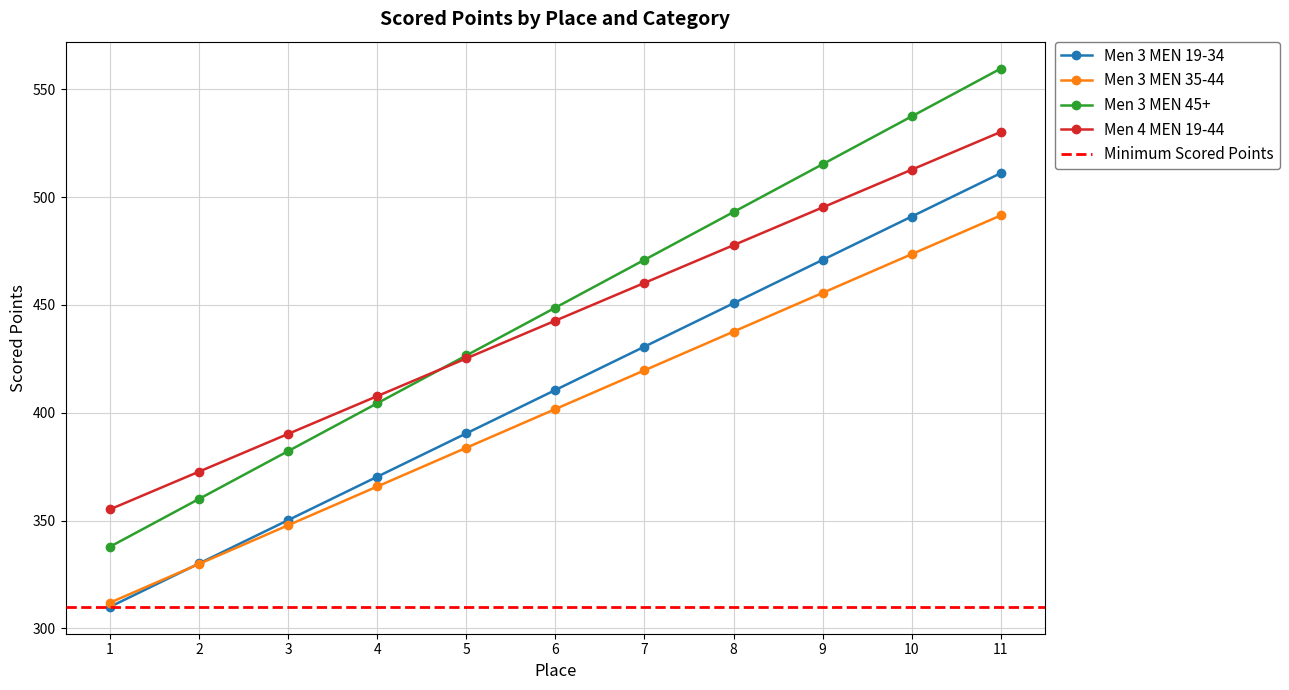

Does the chart have visible grid lines?

Yes